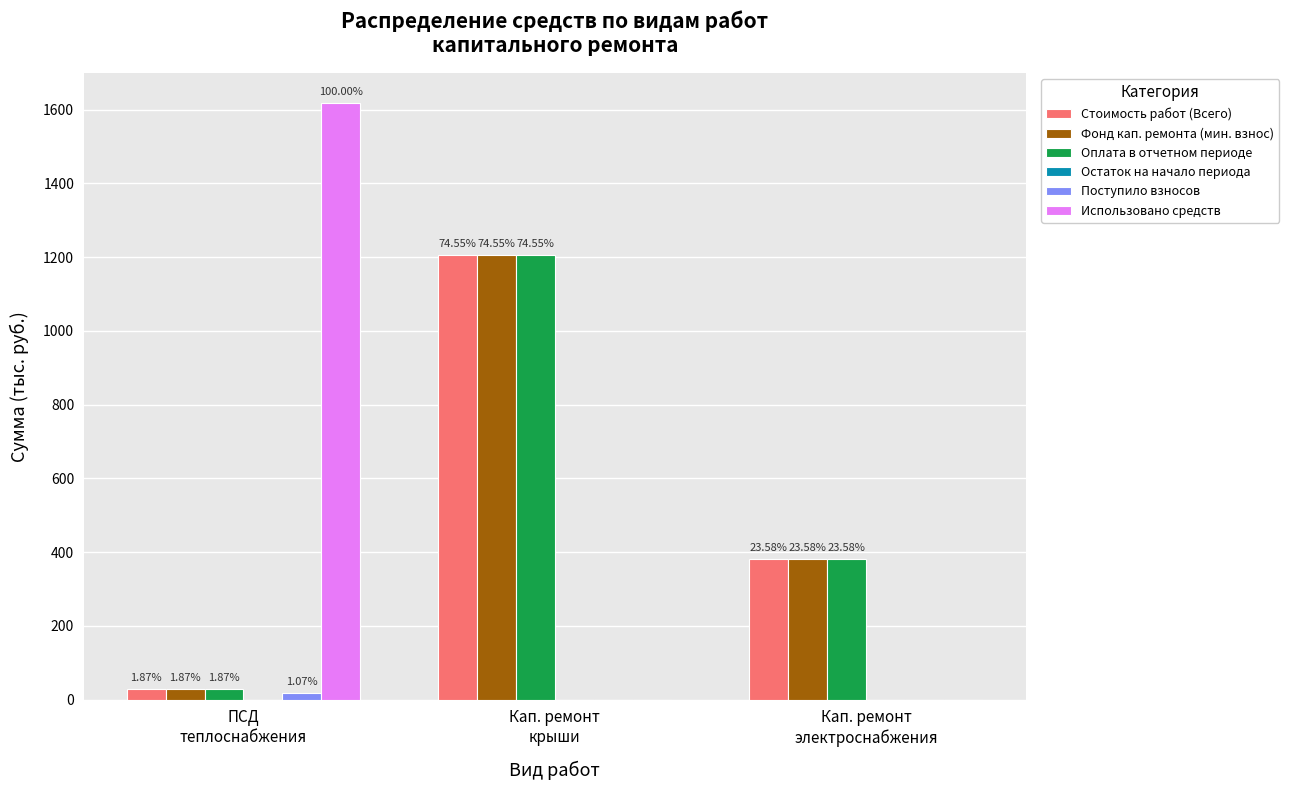

Are the bars grouped side by side (vs. stacked)?

Yes